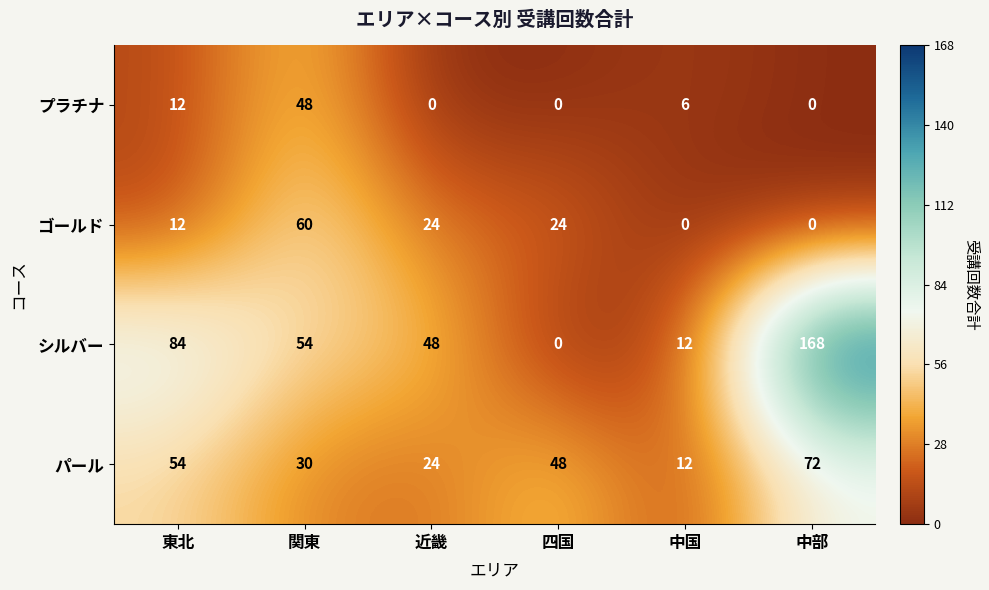

At 関東, list the series in order from largest to smallest.

ゴールド, シルバー, プラチナ, パール